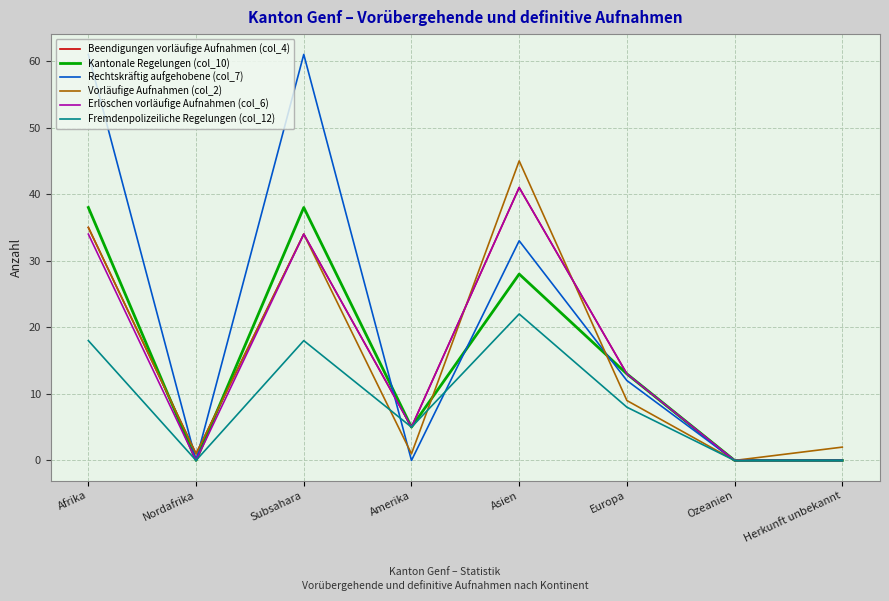

How many interior local peaks does the Erlöschen vorläufige Aufnahmen (col_6) series have?

2